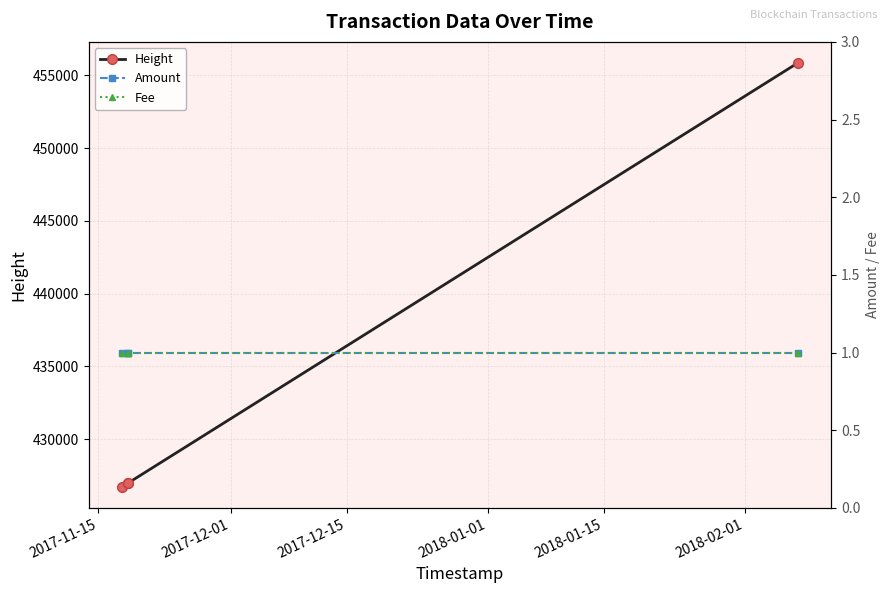

What is the maximum value for Height?

455852